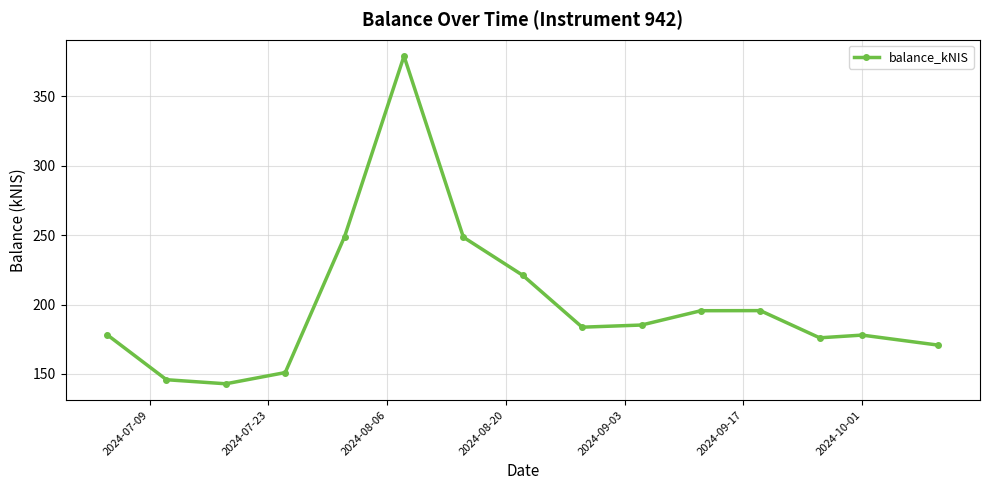

What is the sum of all values?

3000.2